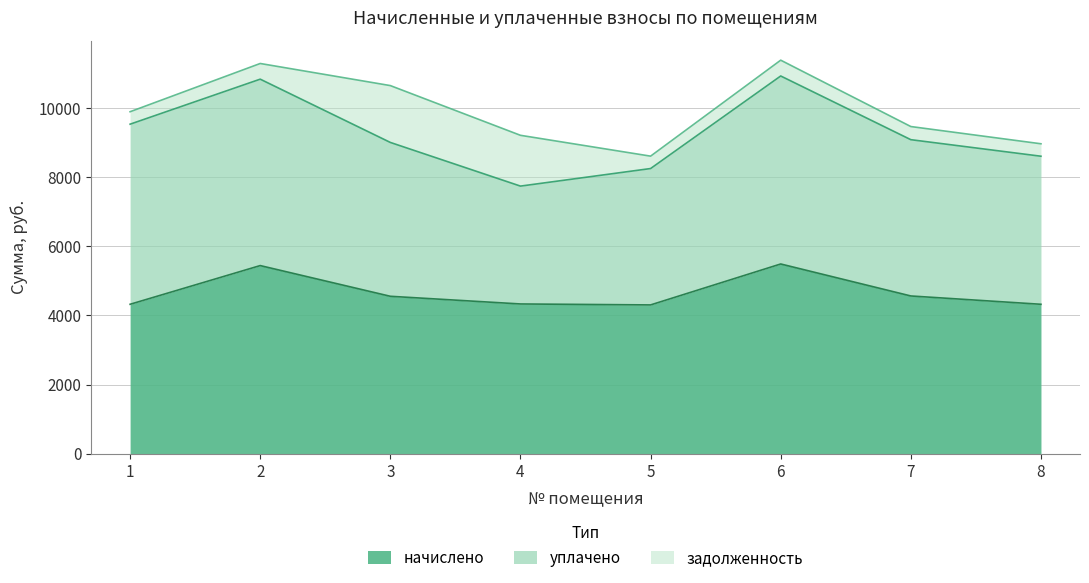

What is the value of the начислено point at the 7th from the left?

4561.2